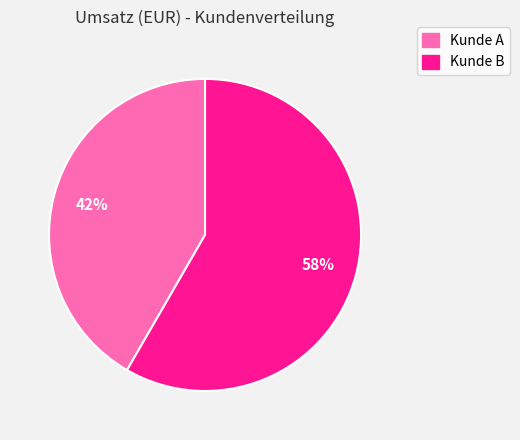

To the nearest percent, what is the combined percentage of Kunde B and Kunde A?

100%